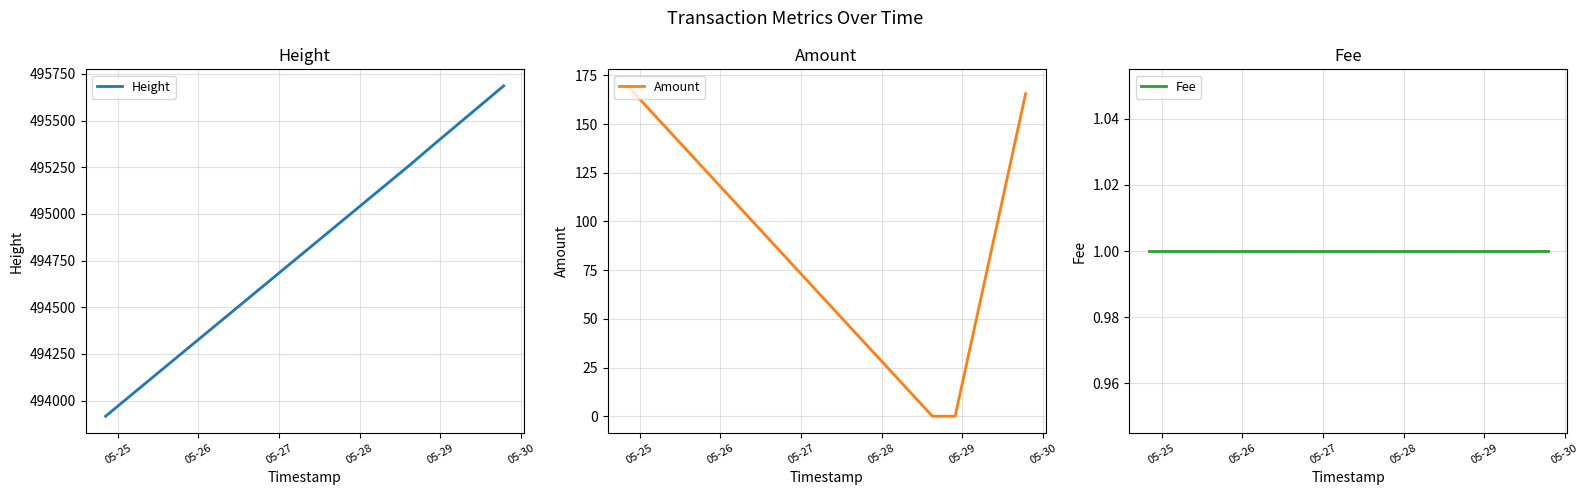

What is the difference between the second highest and minimum values in the Amount series?

165.7